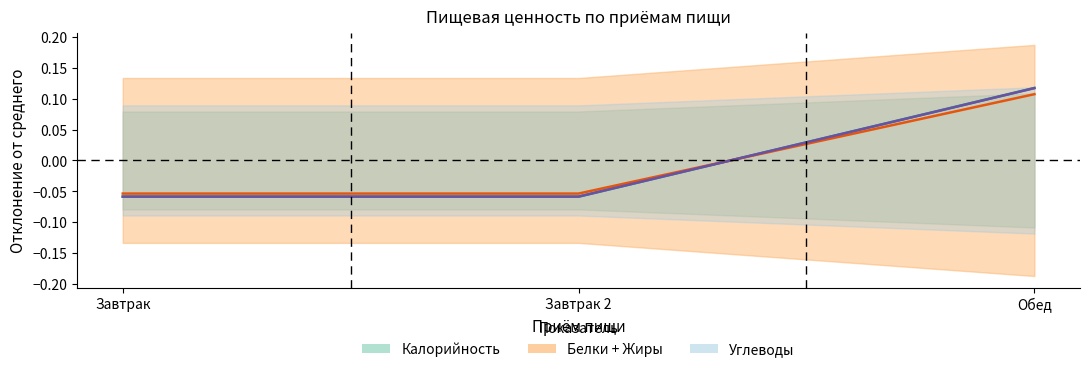

Where is Углеводы nearest to the value 0?

Завтрак